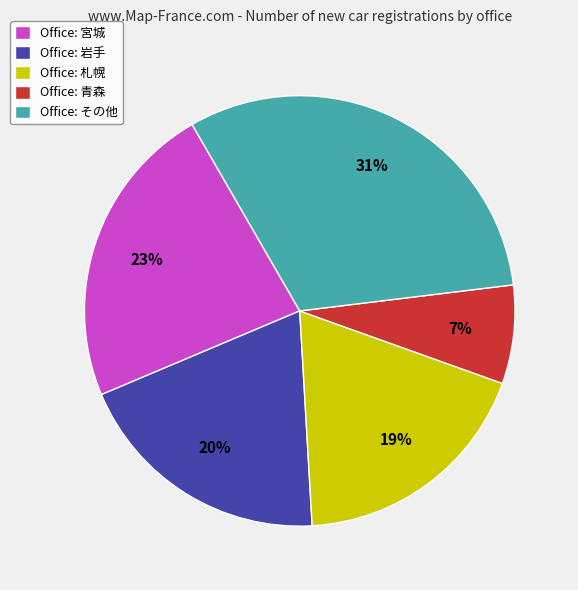

Is it true that Office: 宮城 is 32% of the pie?

False